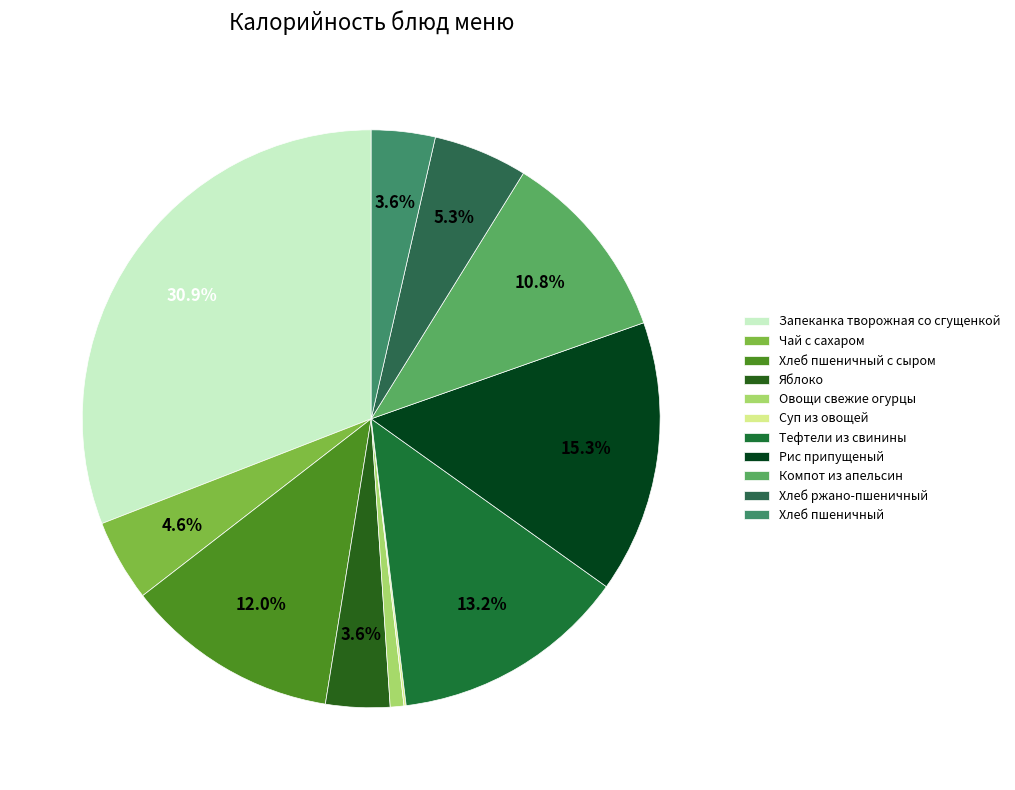

Rank the categories by value from lowest to highest.

Суп из овощей, Овощи свежие огурцы, Хлеб пшеничный, Яблоко, Чай с сахаром, Хлеб ржано-пшеничный, Компот из апельсин, Хлеб пшеничный с сыром, Тефтели из свинины, Рис припущеный, Запеканка творожная со сгущенкой